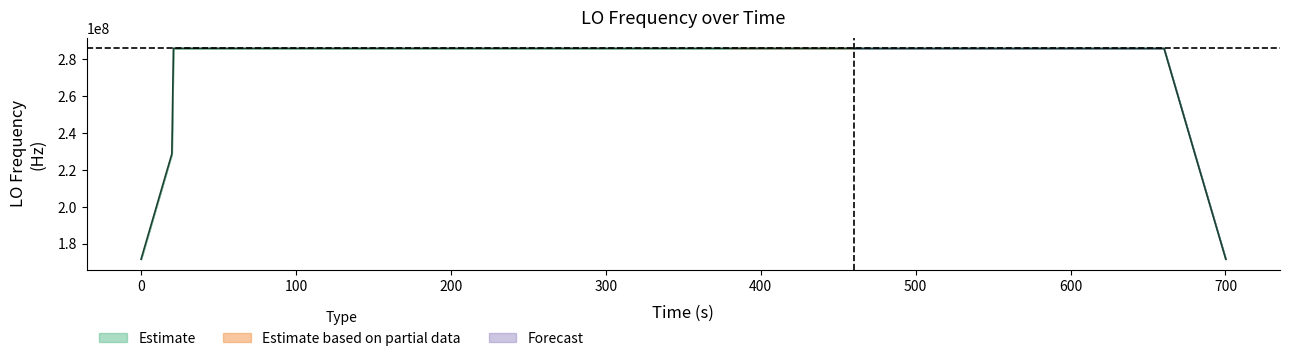

Does the chart display data point markers on the line(s)?

No